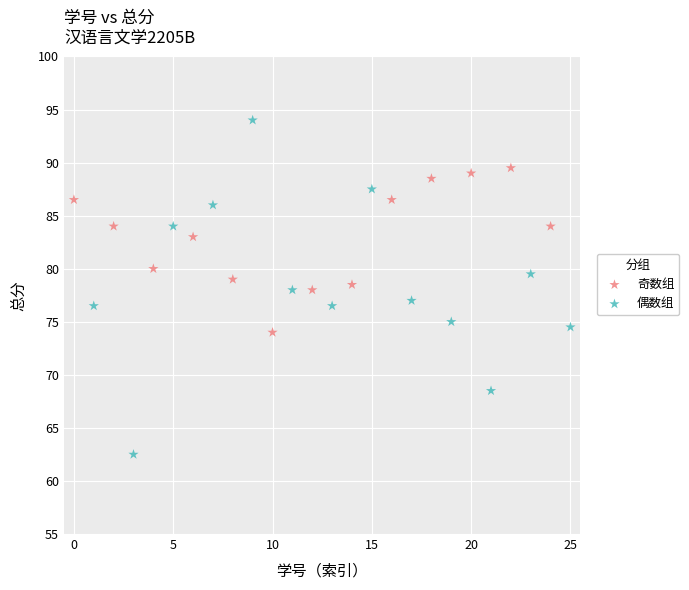

Which series contains the highest Y value?

偶数组